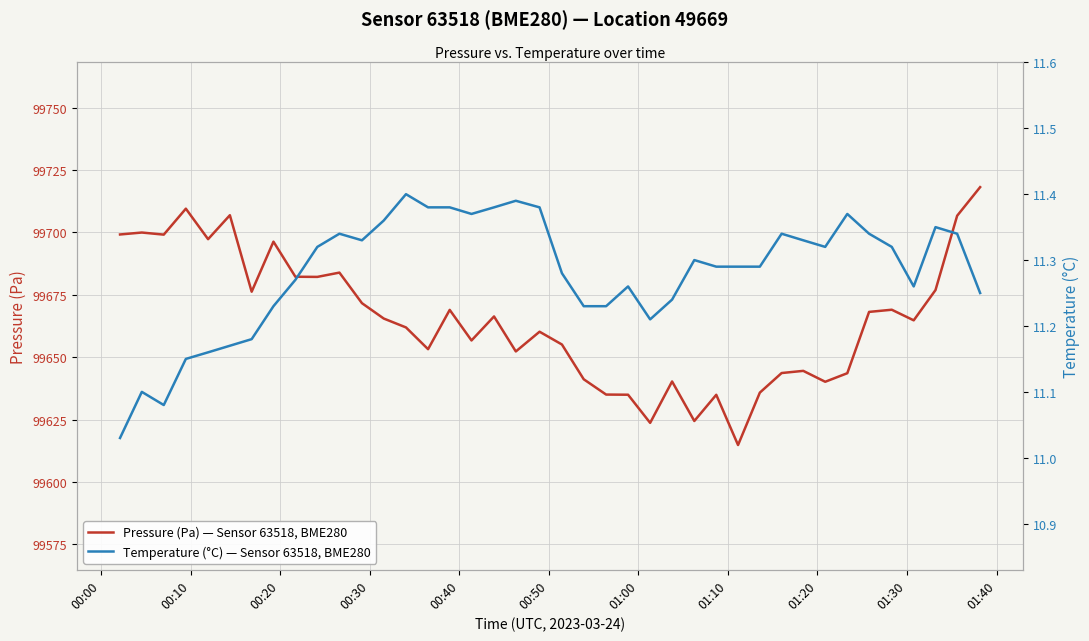

List the series in order of their peak value, highest first.

Pressure (Pa) — Sensor 63518, BME280, Temperature (°C) — Sensor 63518, BME280